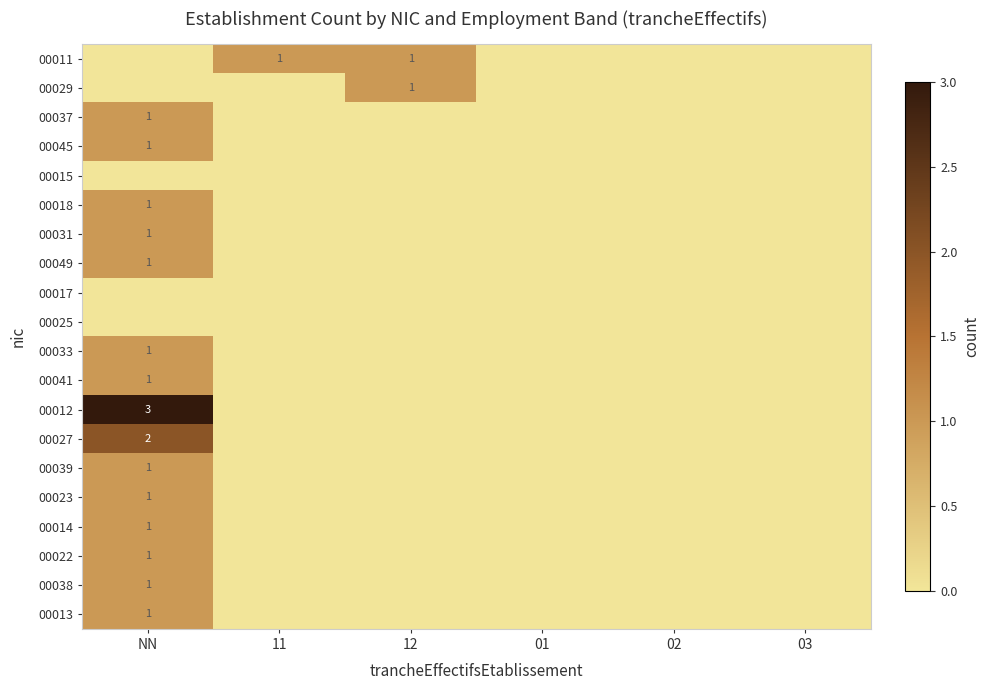

The value of 00037 at NN is 1. True or false?

True